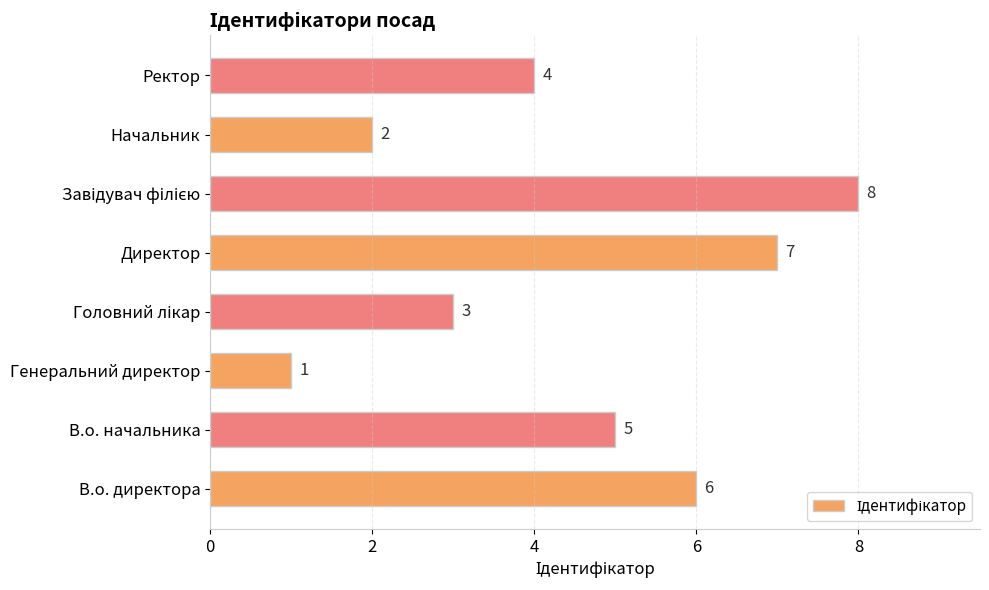

Reading bottom to top, transcribe all the data shown in this chart.

6	5	1	3	7	8	2	4